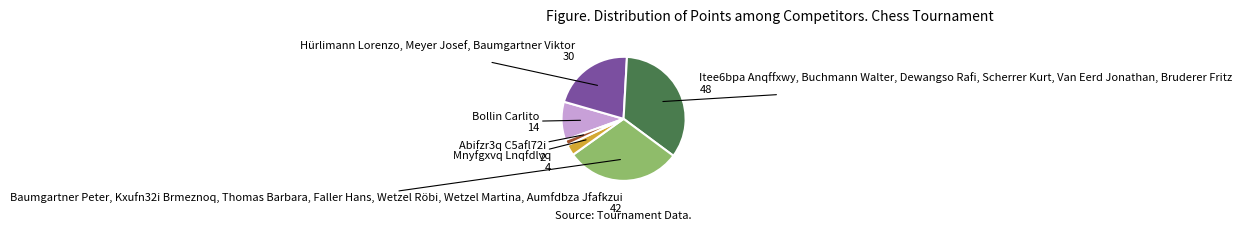

Is there any slice that represents more than half of the pie?

No